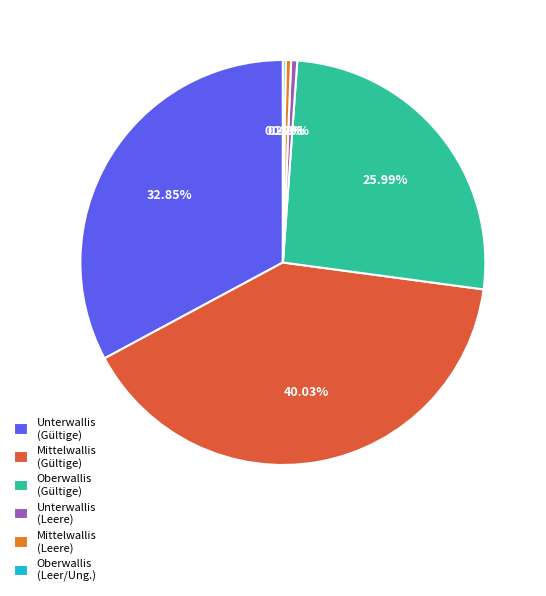

Is there any slice that represents more than half of the pie?

No